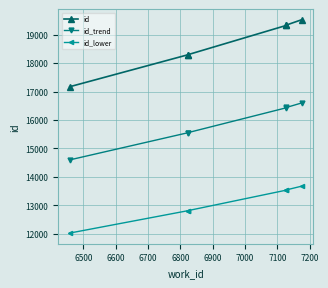

Which has a higher value, 6600 or 6500?

6600